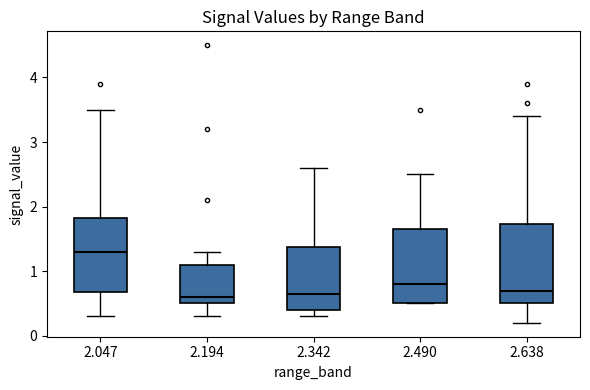

Reading left to right, transcribe this box plot: for each box, give where its median line is, the range the box spans, and where its two whiskers end, as read against the y-axis. The values are not printed on the chart, so give them approximately, as read against the axis.

2.047: median 1.3, box 0.7 to 1.8, whiskers 0.3 to 3.5
2.194: median 0.6, box 0.5 to 1.1, whiskers 0.3 to 1.3
2.342: median 0.7, box 0.4 to 1.4, whiskers 0.3 to 2.6
2.490: median 0.8, box 0.5 to 1.7, whiskers 0.5 to 2.5
2.638: median 0.7, box 0.5 to 1.7, whiskers 0.2 to 3.4